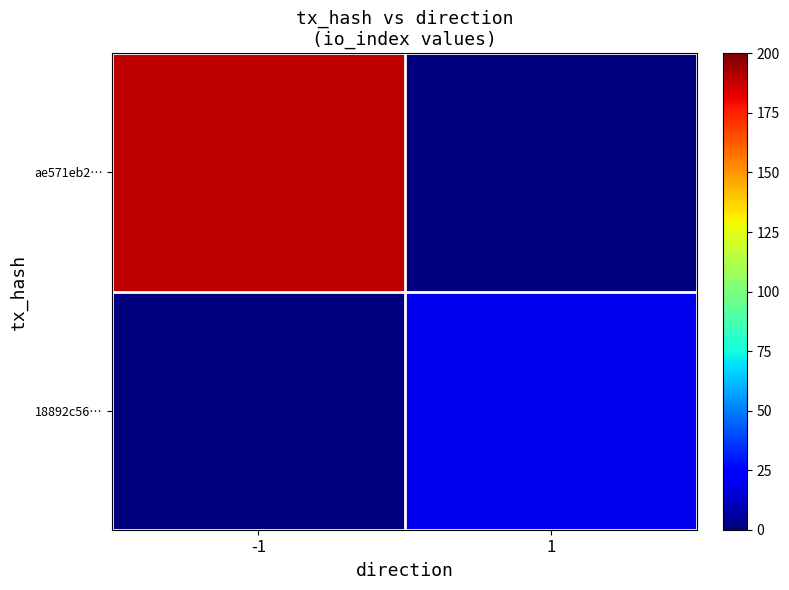

How many data points does each series have?

2